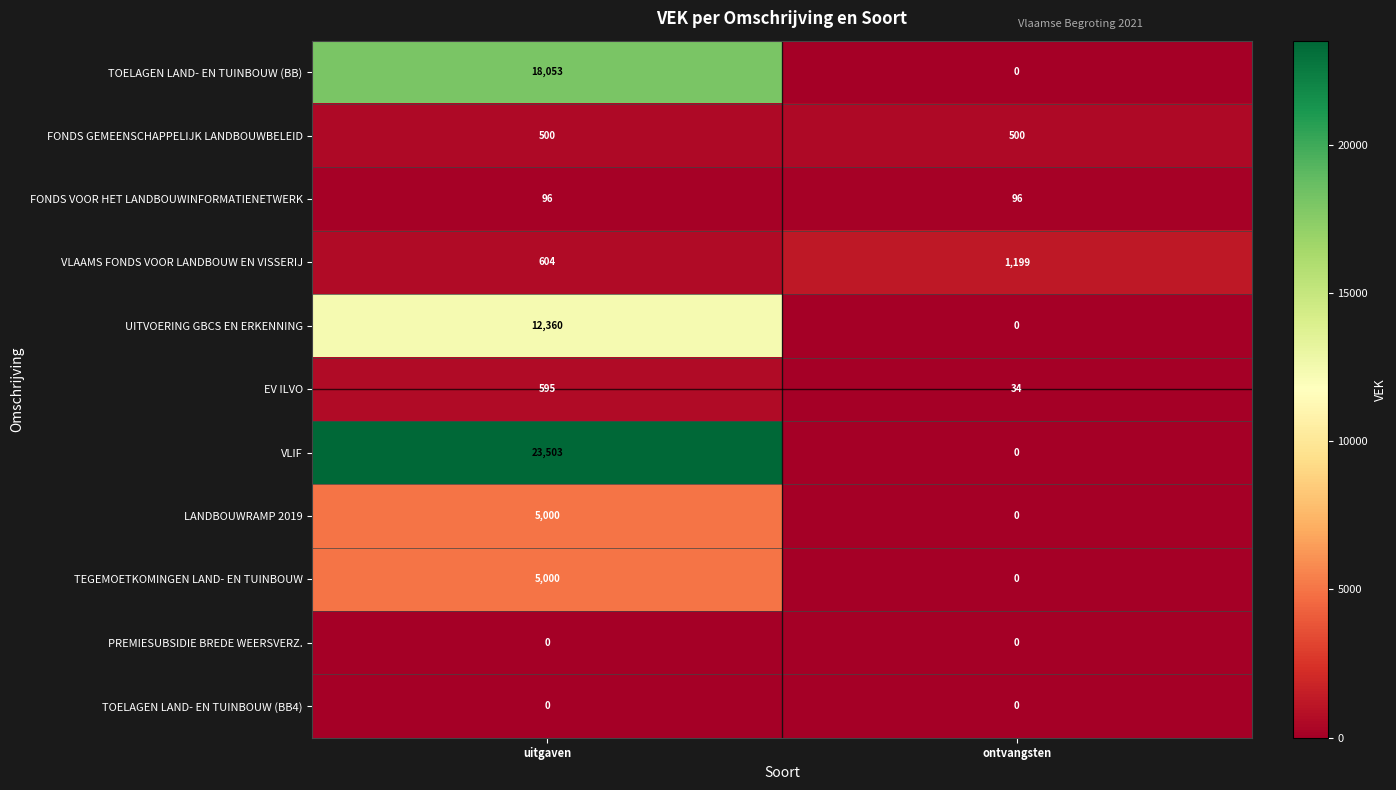

Rank the categories by TEGEMOETKOMINGEN LAND- EN TUINBOUW value from highest to lowest.

uitgaven, ontvangsten